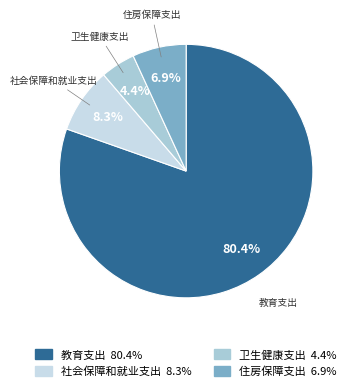

To the nearest percent, what is the combined percentage of 社会保障和就业支出 and 住房保障支出?

15%